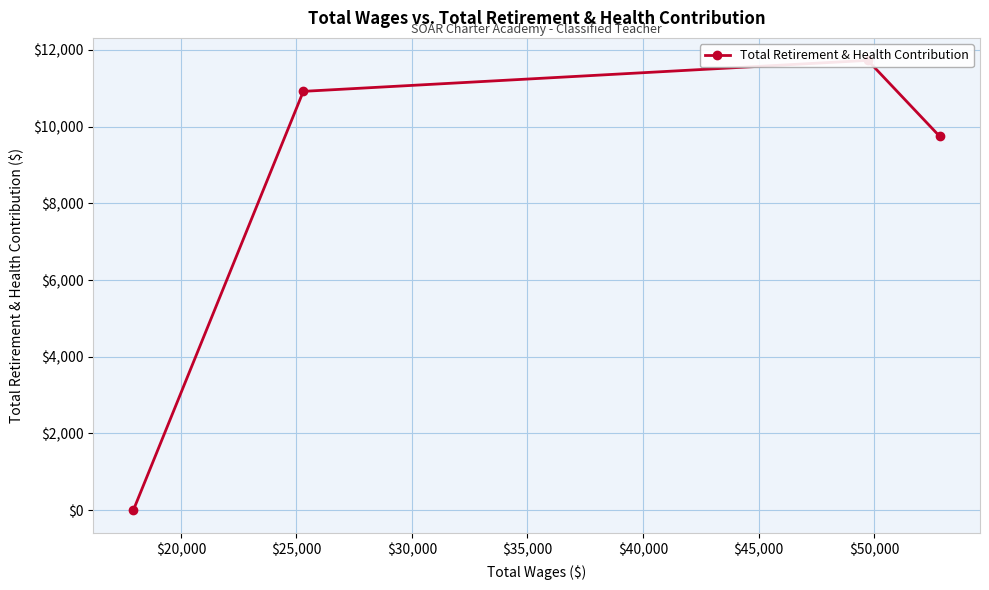

What is the difference between the maximum and minimum values?

11729